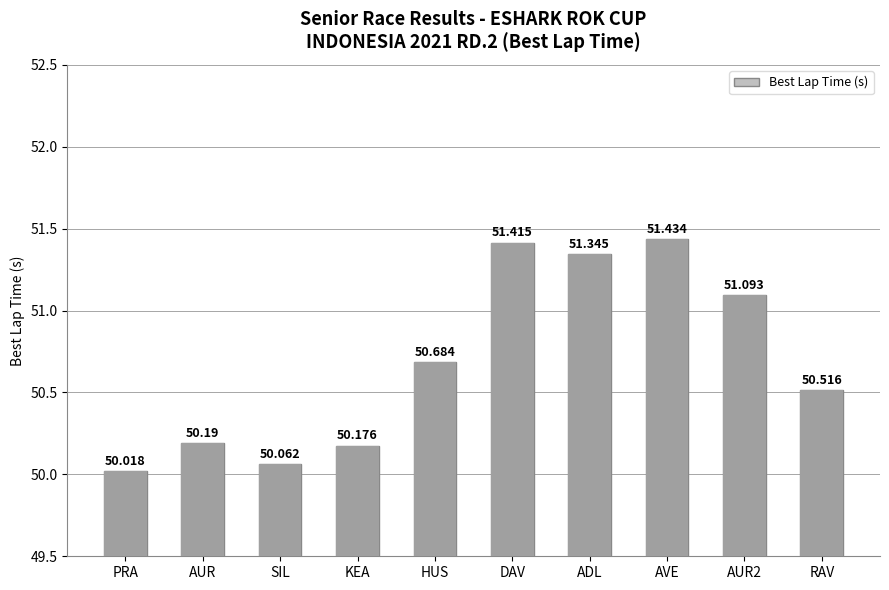

Which category has the highest value across all series?

AVE